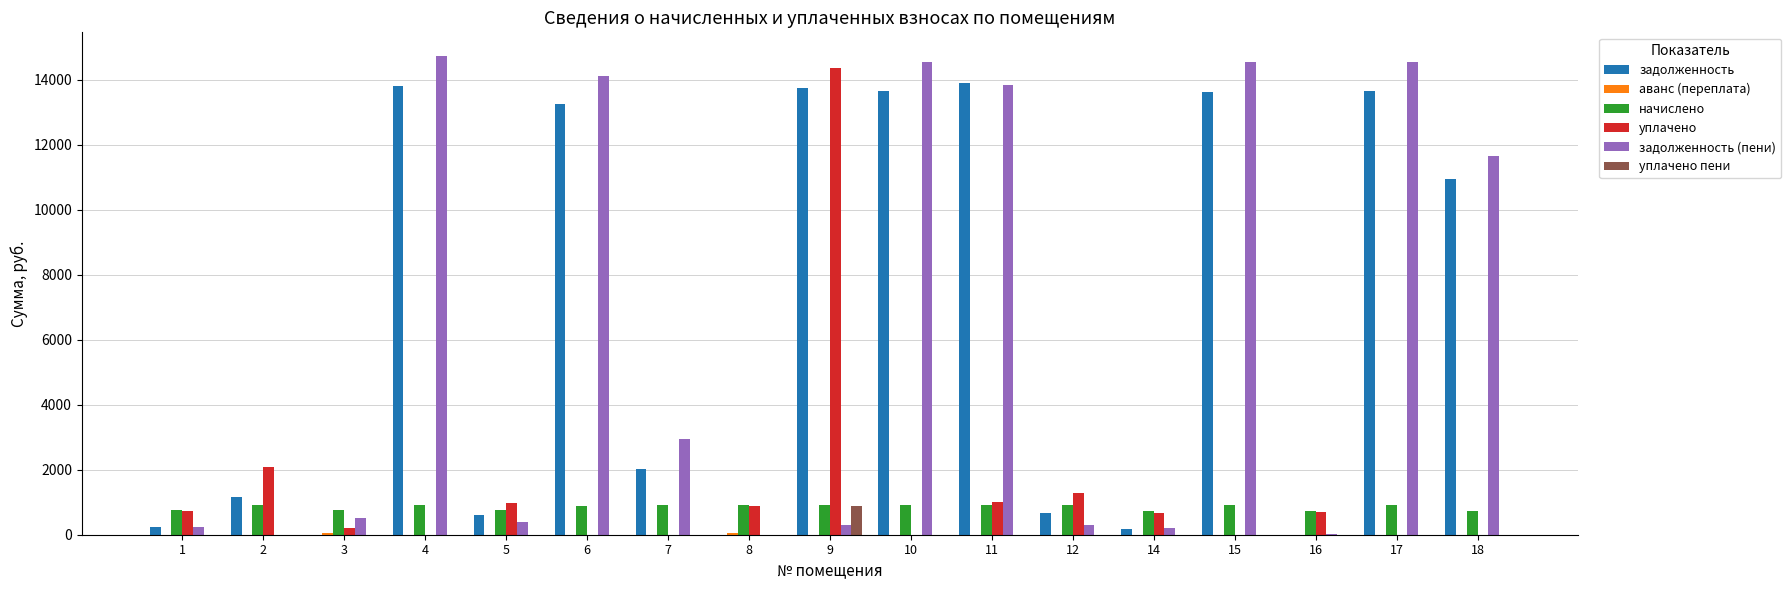

Is the value of задолженность (пени) at 9 greater than the value of уплачено пени at 9?

No